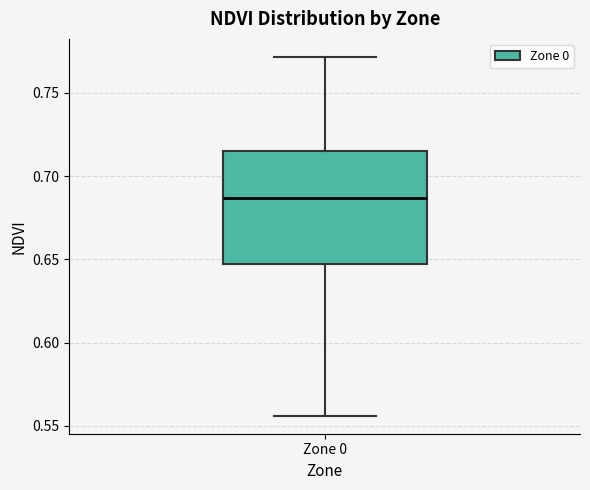

Read this box plot against the y-axis: the position of the median line, the range covered by the box, and the ends of both whiskers. The values are not printed on the chart, so give them approximately, as read against the axis.

median 0.685, box 0.645 to 0.715, whiskers 0.555 to 0.770